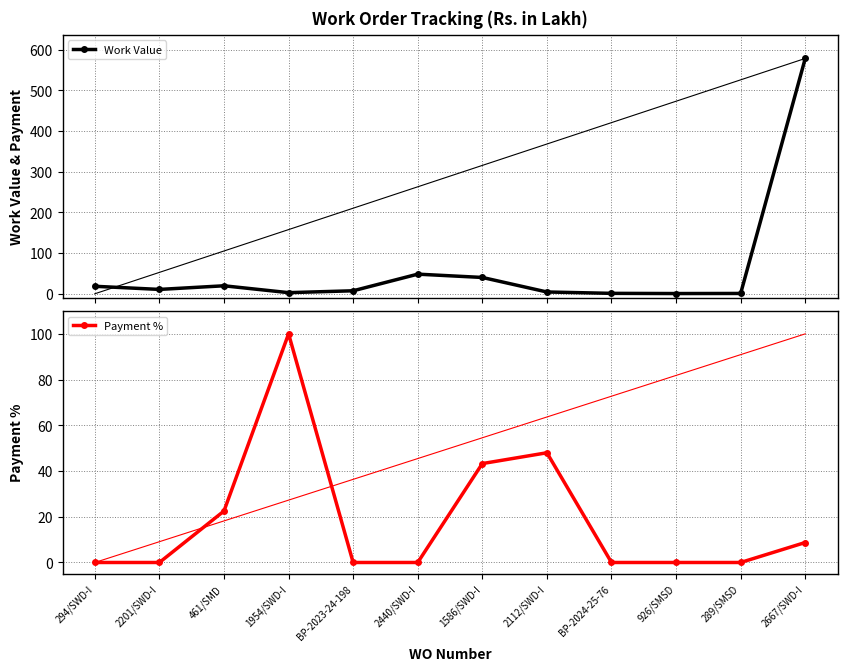

What is the difference between the maximum and minimum values in the Payment % series?

100.0